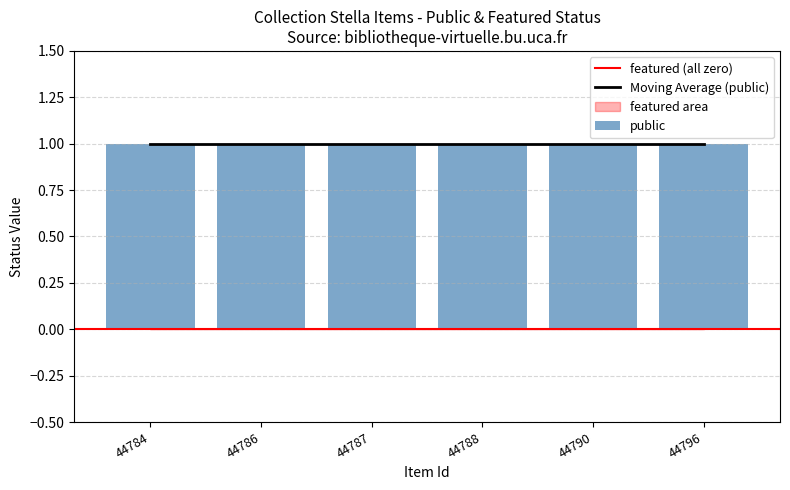

List the labels in order of public value, smallest first.

44784, 44786, 44787, 44788, 44790, 44796